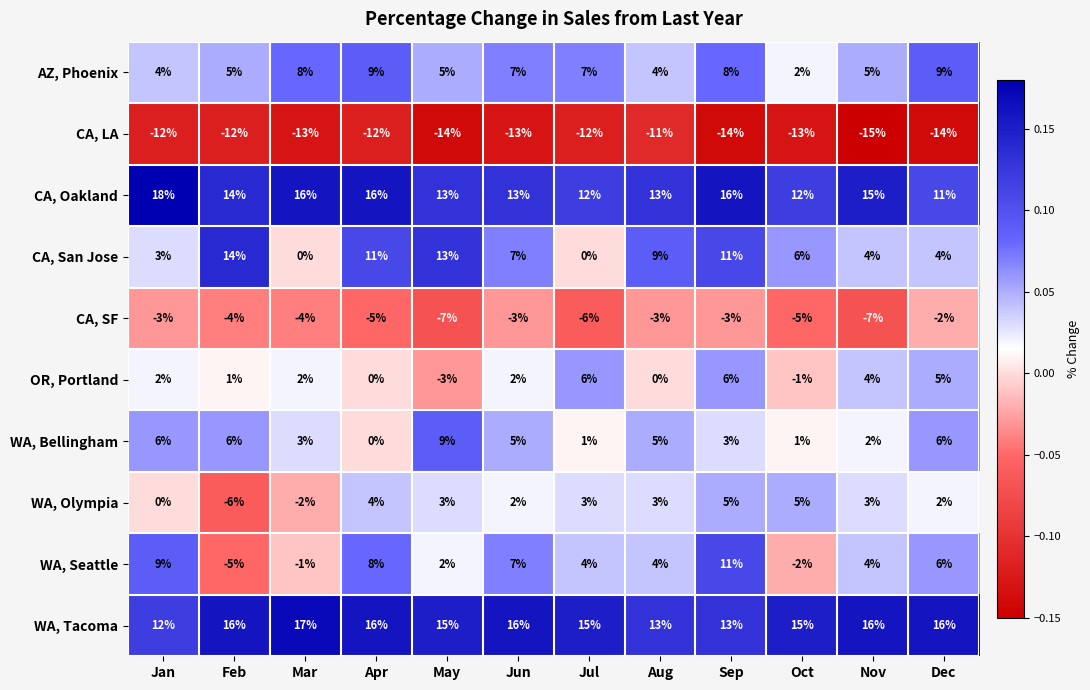

What is the sum of all CA, San Jose values?

82